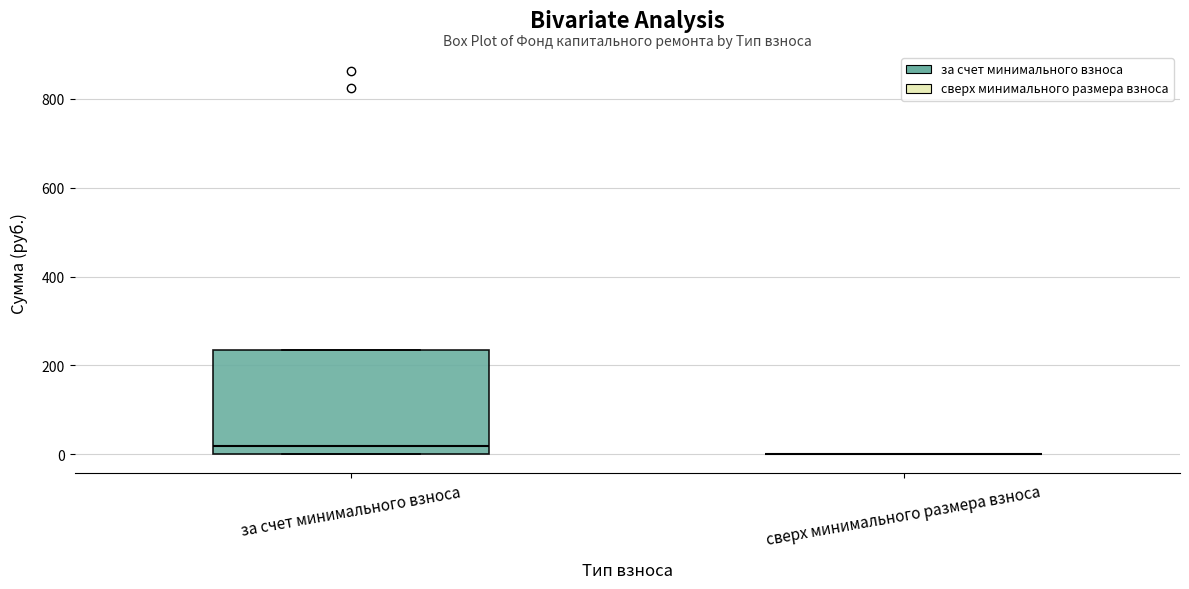

Which box is the tallest, from its lower edge to its upper edge?

за счет минимального взноса